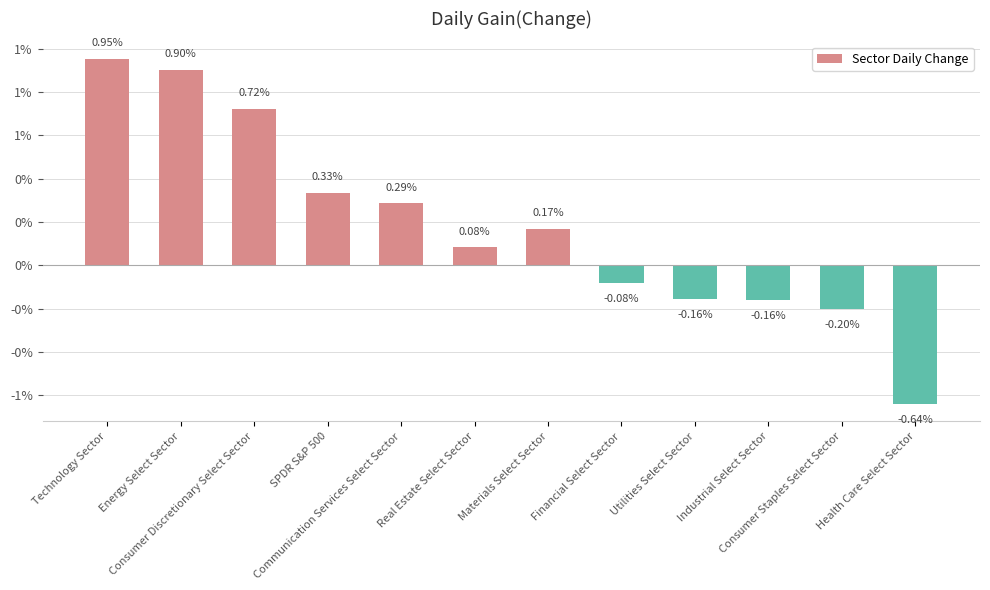

Does the chart contain any negative values?

Yes